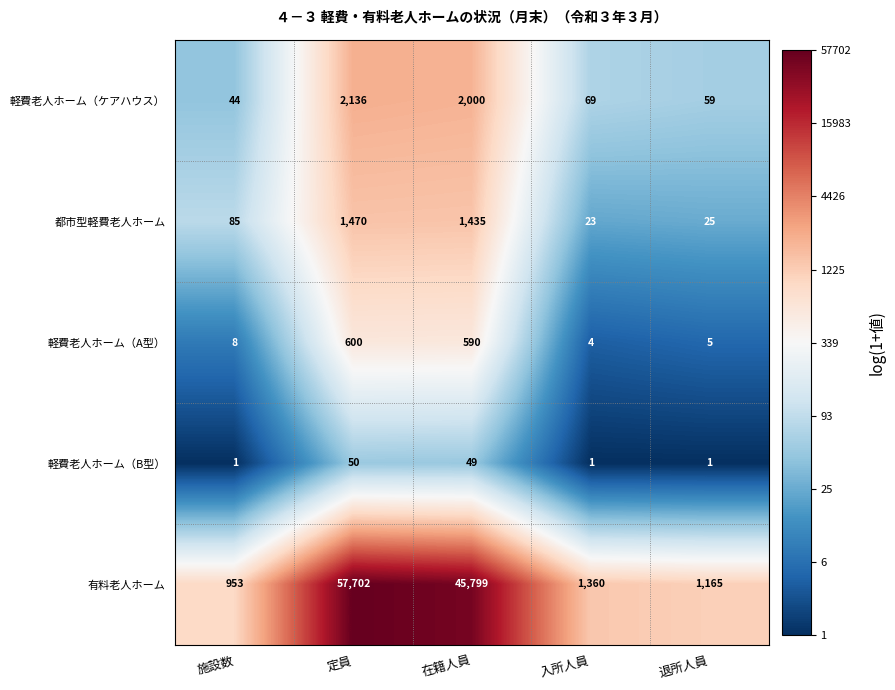

At which label does 軽費老人ホーム（A型） reach its minimum?

入所人員